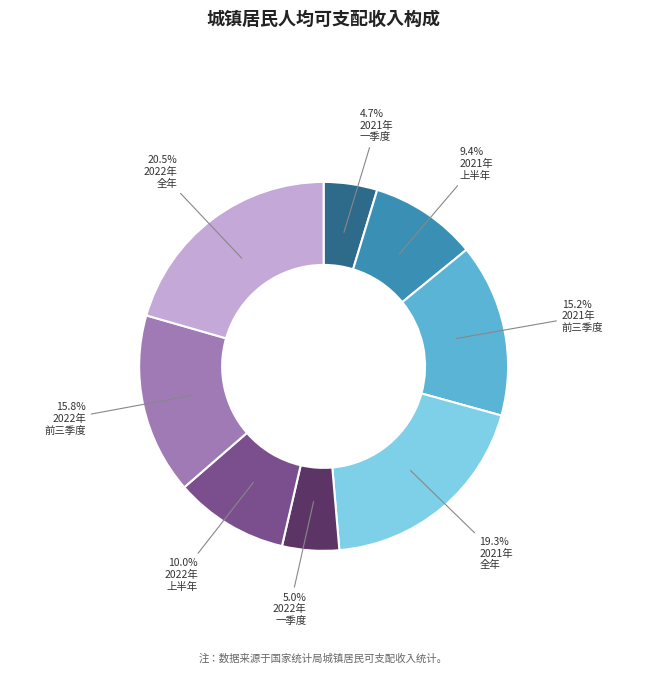

Does any single category account for the majority?

No